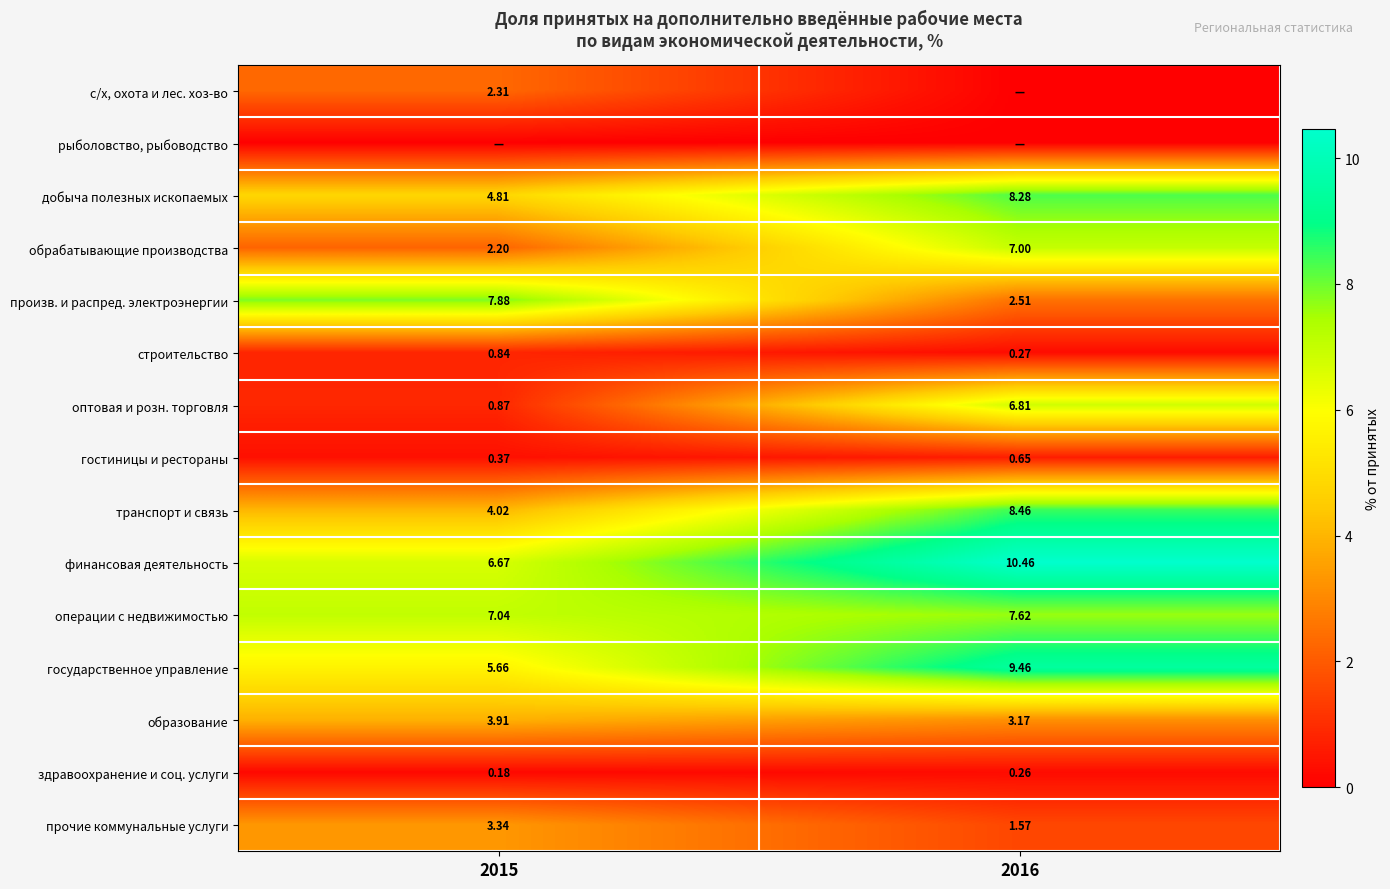

The value of оптовая и розн. торговля at 2015 is 0.9. True or false?

True